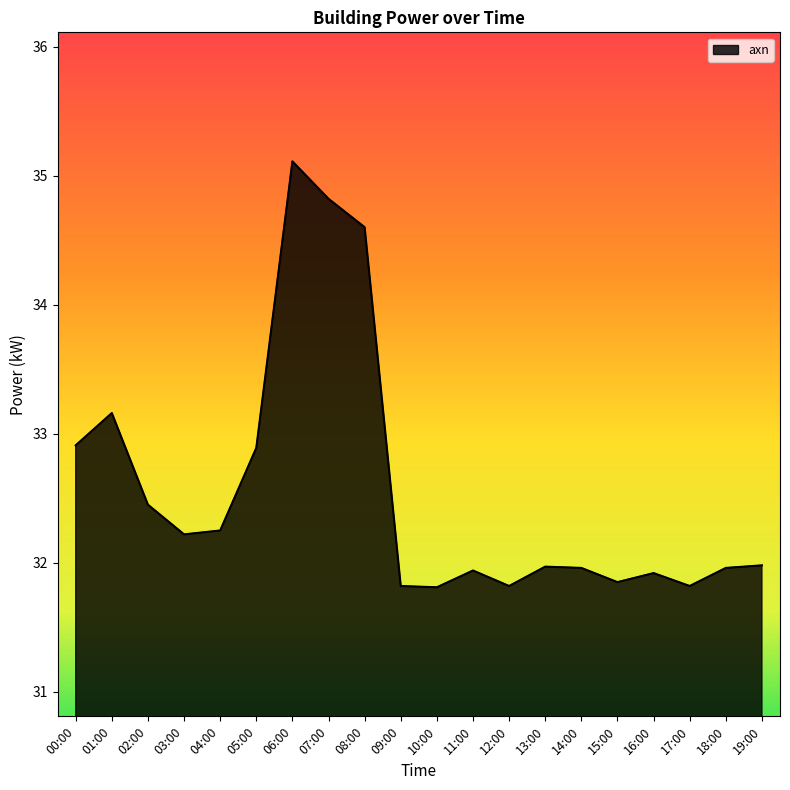

What position from the left is 13:00?

14